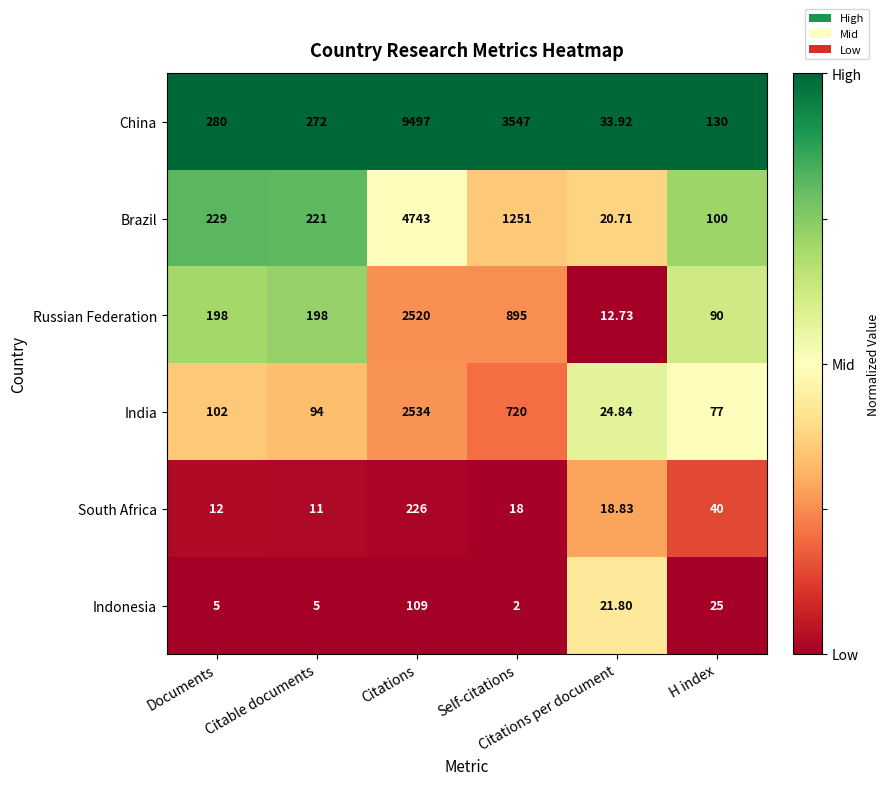

At Documents, list the series in order from smallest to largest.

Indonesia, South Africa, India, Russian Federation, Brazil, China